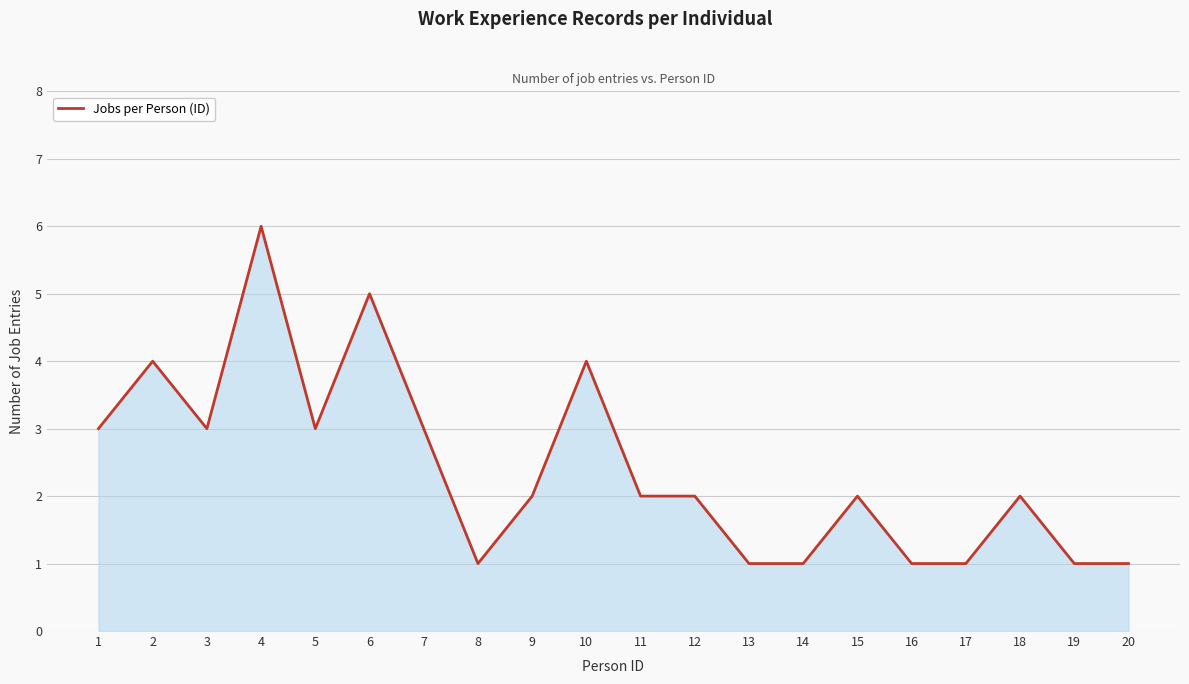

At which category does the chart reach its peak across all series?

4